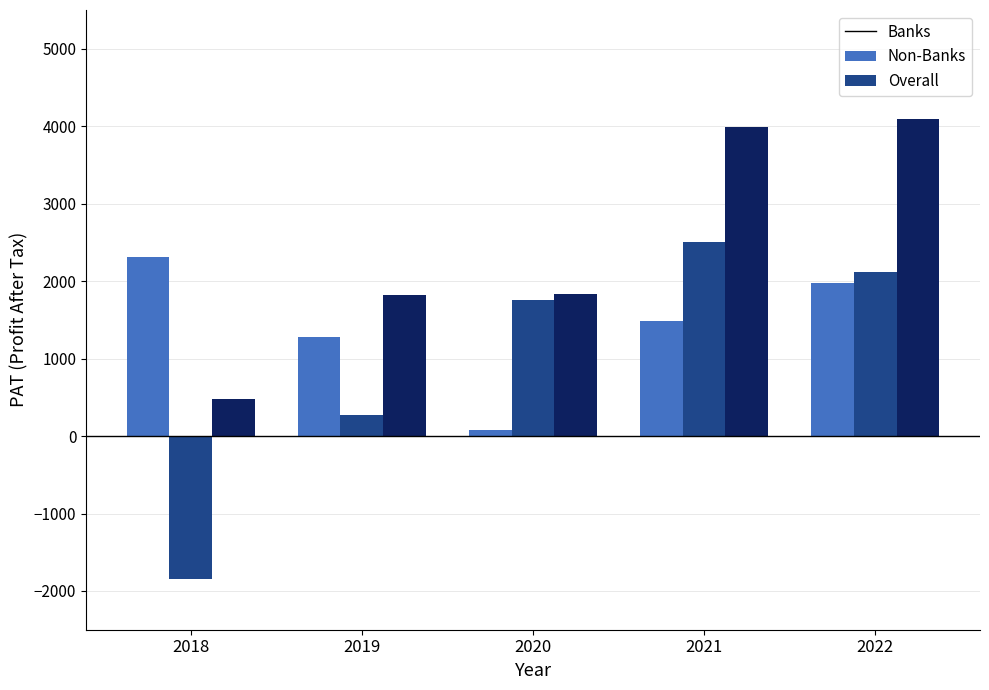

How many data points in Overall are above 1832?

3